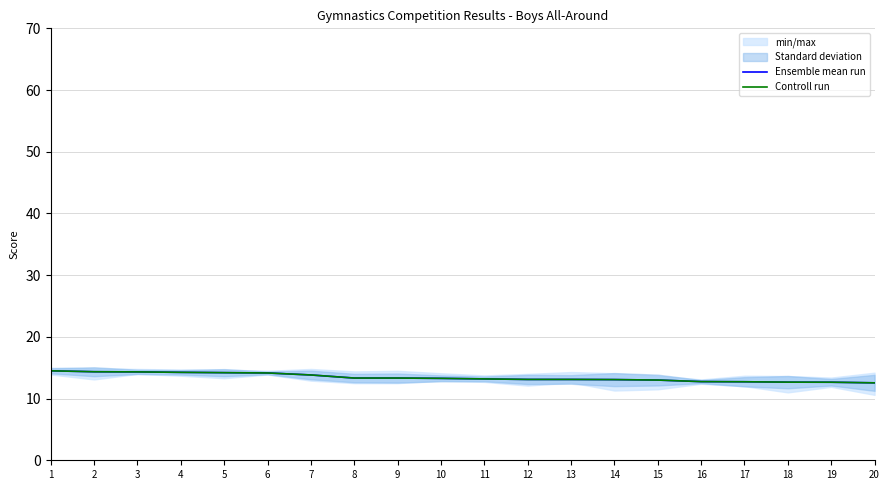

At which label does Ensemble mean run first exceed 13?

1